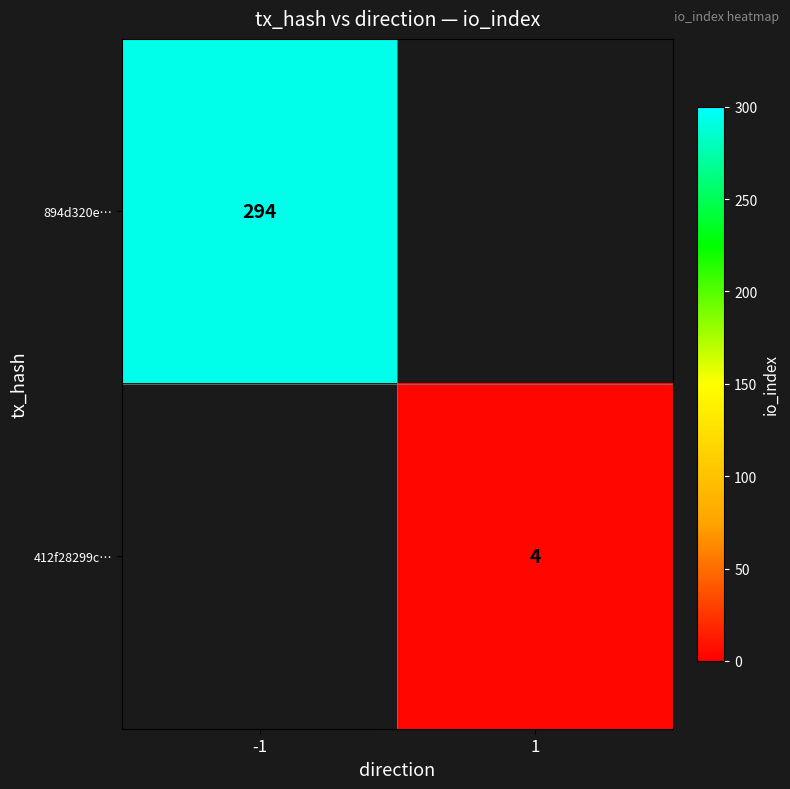

Is the value of 412f28299c… at 1 greater than the value of 894d320e… at -1?

No